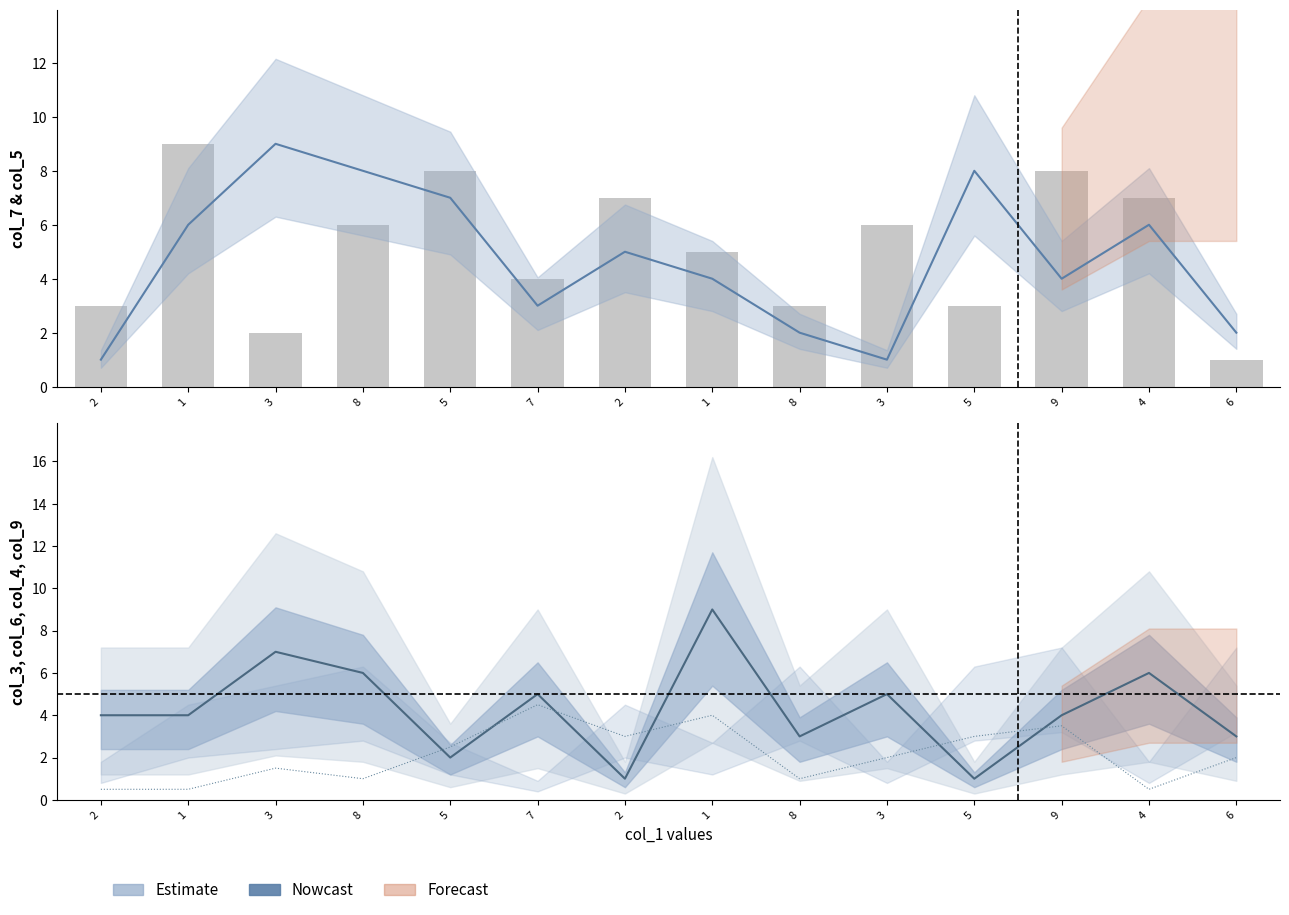

What is the minimum value for col_5?

1.0